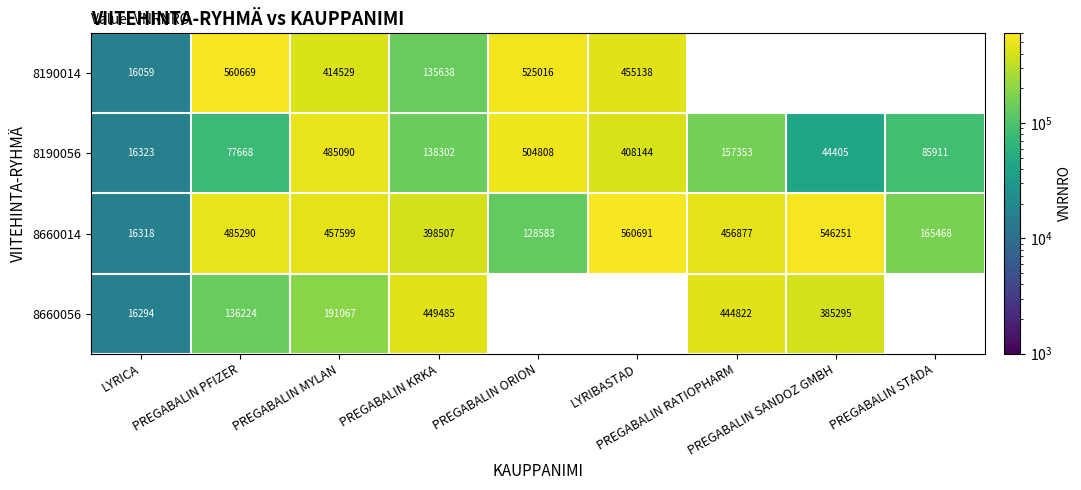

At which category is the sum across all series the highest?

PREGABALIN MYLAN